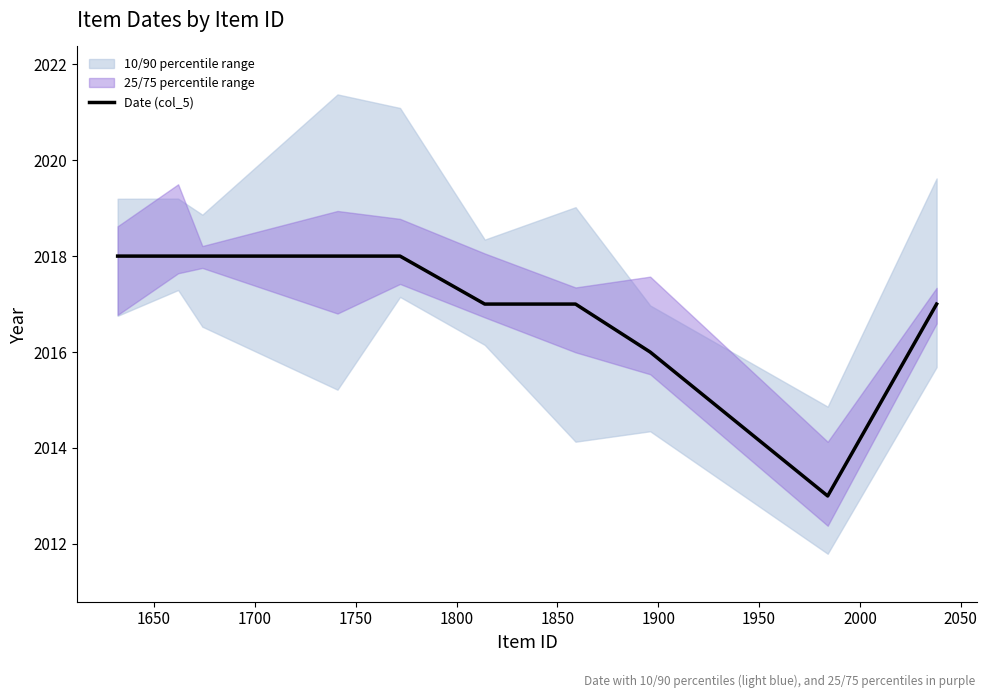

What is the highest value of the Date (col_5) series?

2018